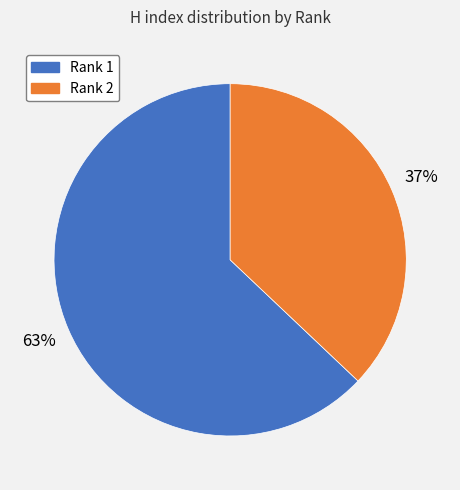

Do Rank 2 and Rank 1 together represent more than half of the pie?

Yes